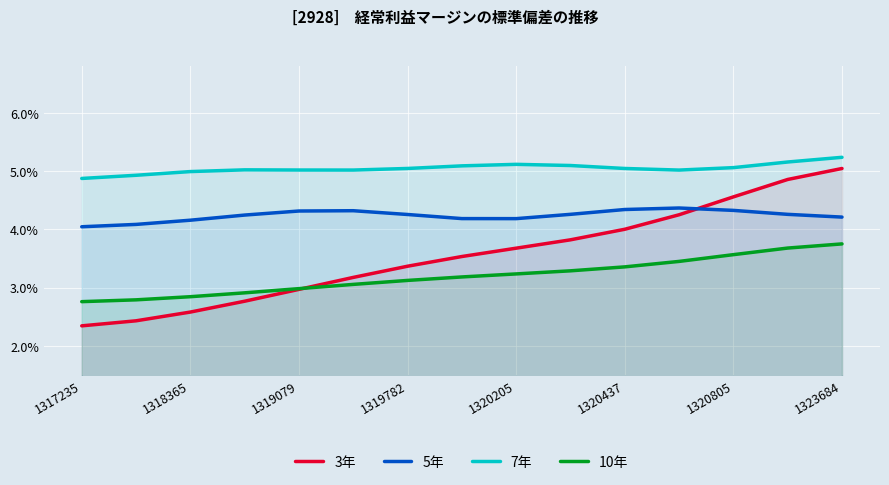

Is it true that 3年 equals 1.5 at 1320205?

False